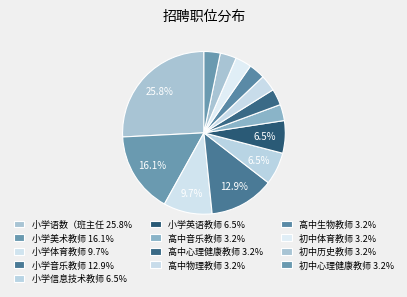

What is the largest slice in the pie chart?

小学语数（班主任）教师